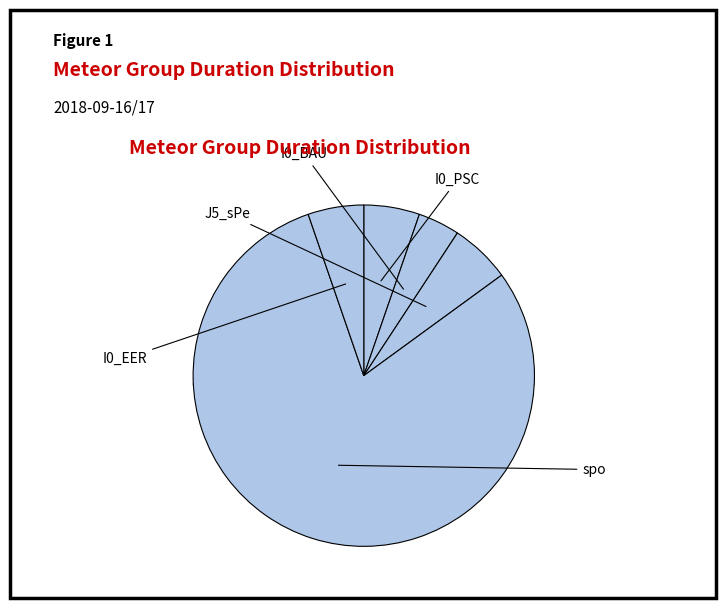

How many segments does this pie chart have?

5